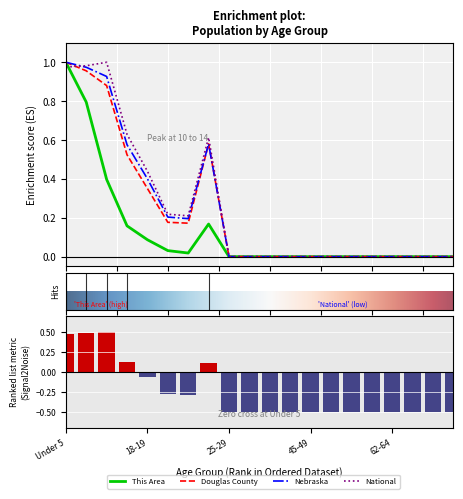

The value of Douglas County at 35-39 is -0.5. True or false?

False